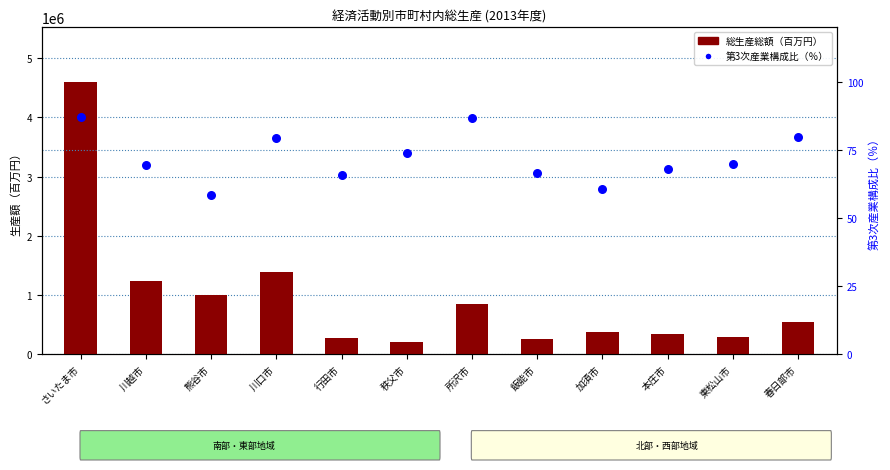

At which category is the sum across all series the highest?

さいたま市